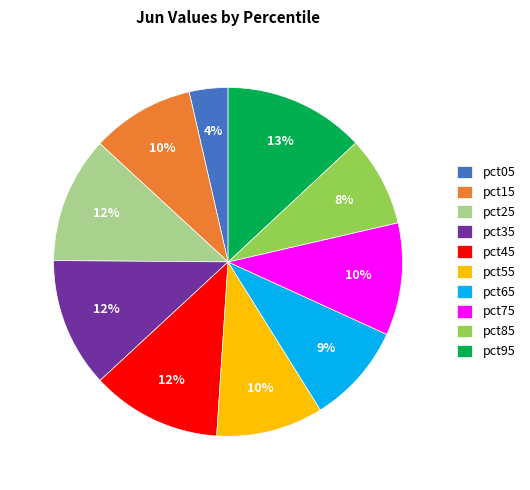

Count the number of slices in the pie.

10